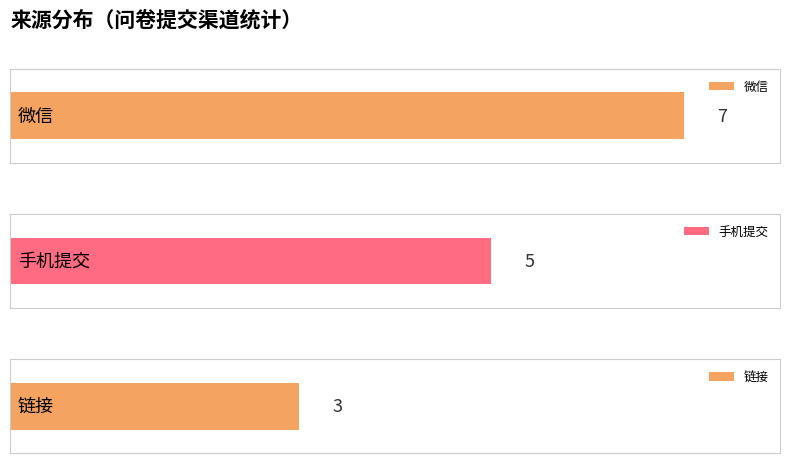

What is the approximate value at 链接?

3